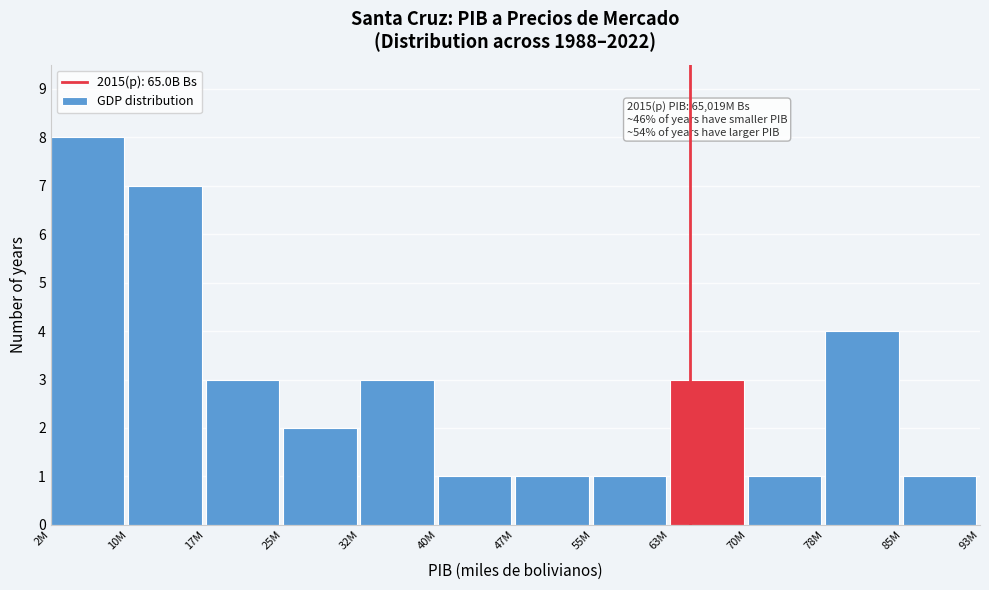

Reading left to right, list all the values displayed in this chart.

2M=8	10M=7	17M=3	25M=2	32M=3	40M=1	47M=1	55M=1	63M=3	70M=1	78M=4	85M=1